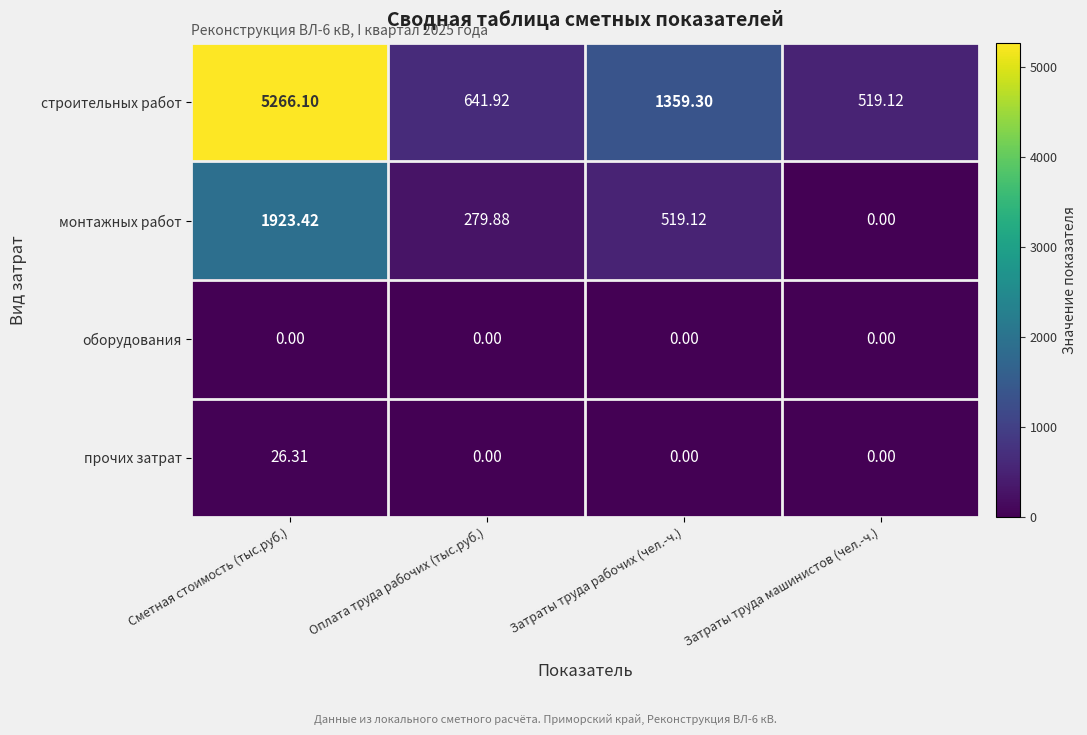

Which series changed the most between Затраты труда рабочих (чел.-ч.) and Затраты труда машинистов (чел.-ч.)?

строительных работ